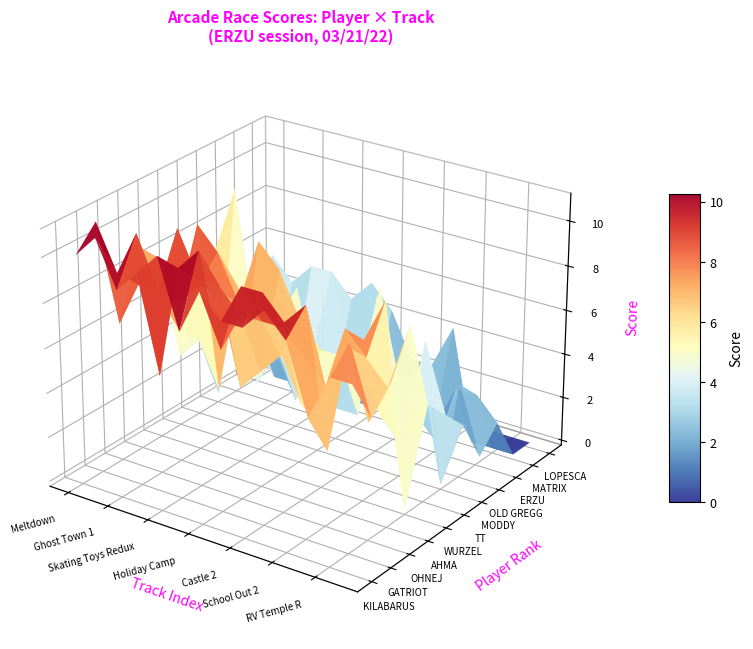

What is the lowest value of the GATRIOT series?

4